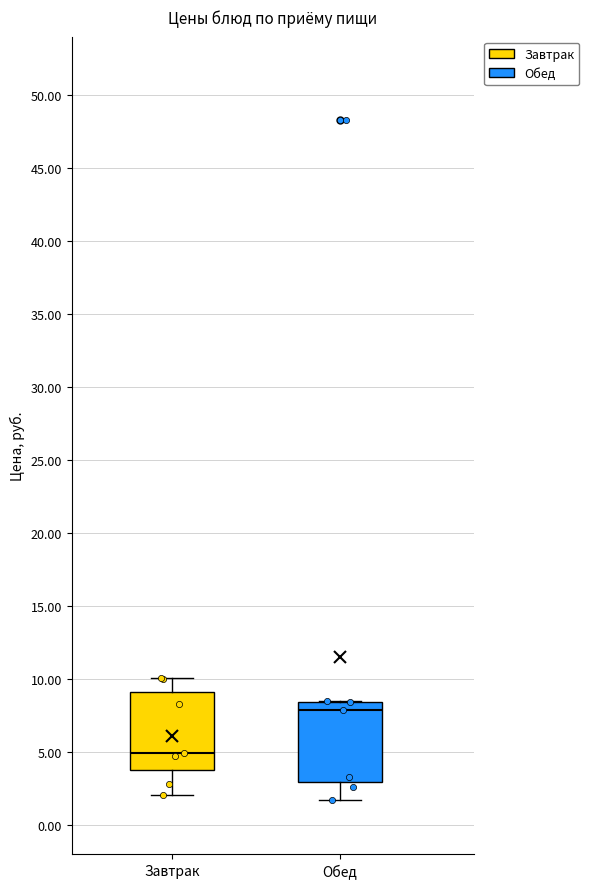

Where does the median line of the box for Обед sit on the y-axis? The values are not printed on the chart, so give them approximately, as read against the axis.

8.0